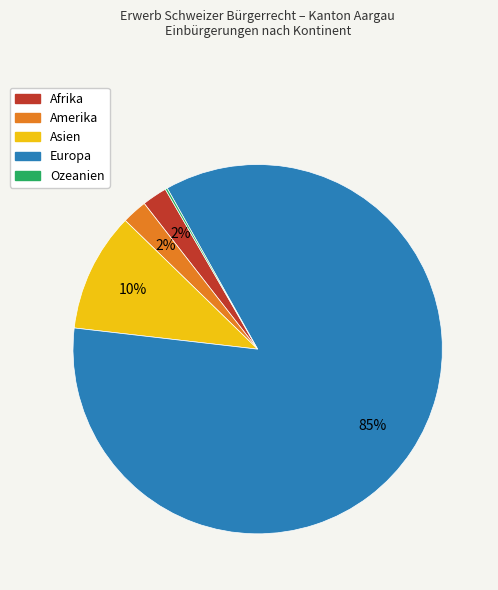

Which slice represents more than half of the pie?

Europa